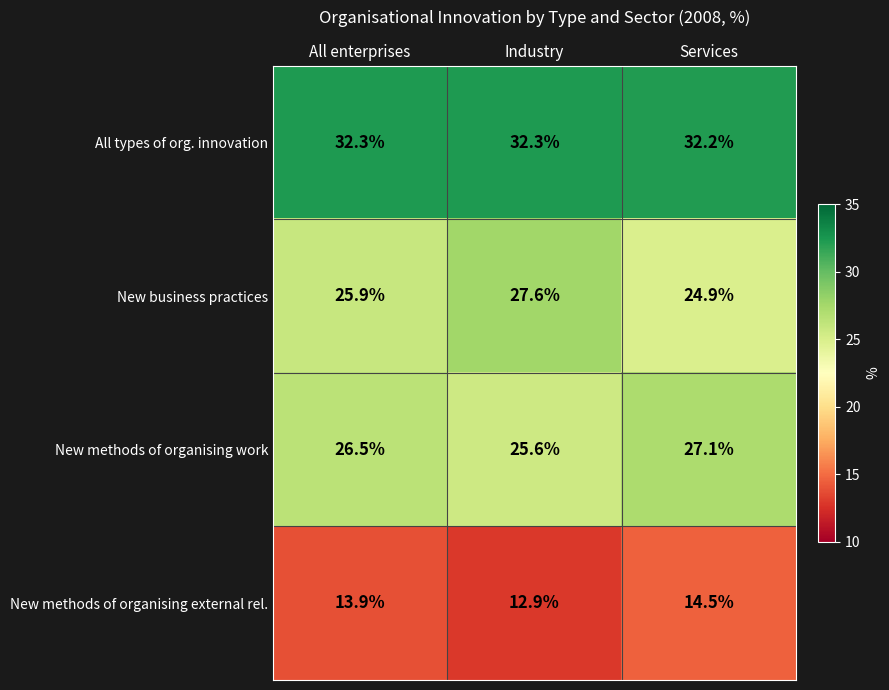

What is the smallest value displayed?

12.9